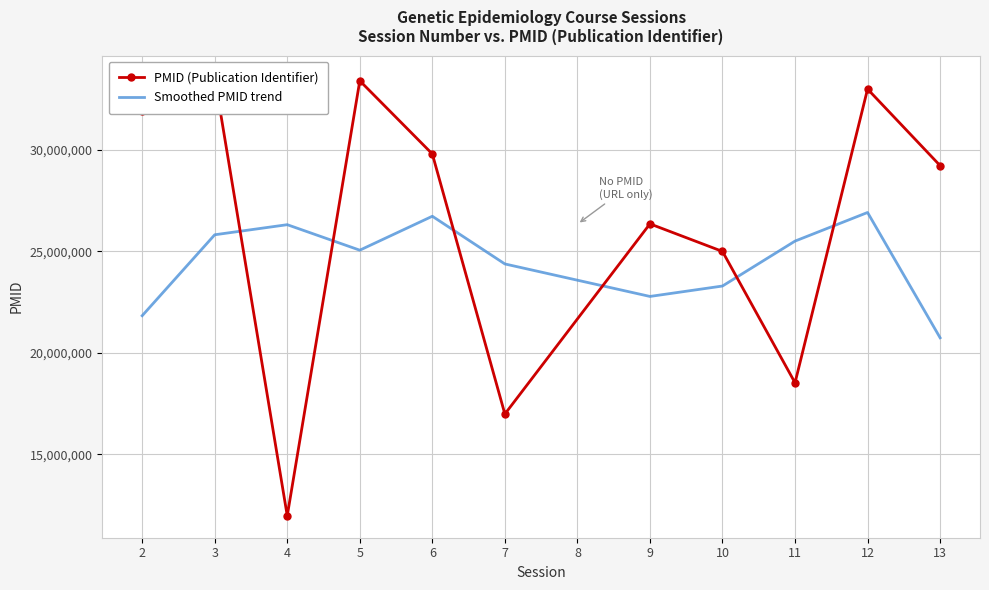

Which category has the lowest value in the Smoothed PMID trend series?

13